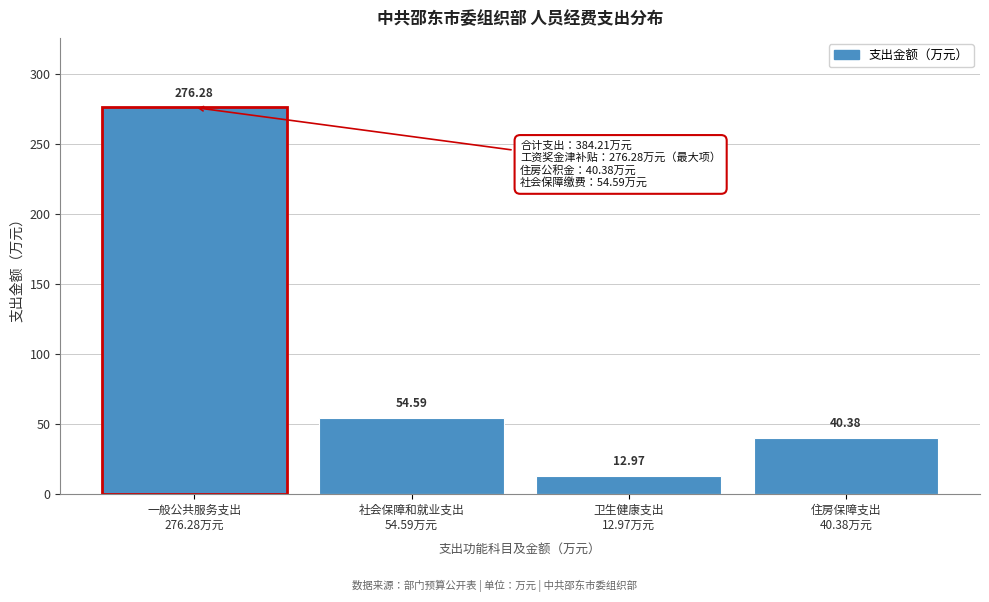

What is the average value?

96.1